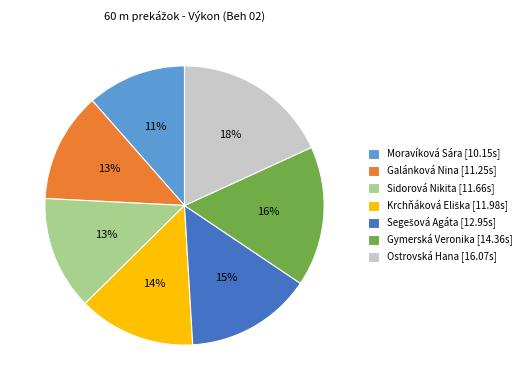

Between Gymerská Veronika and Galánková Nina, which is larger?

Gymerská Veronika